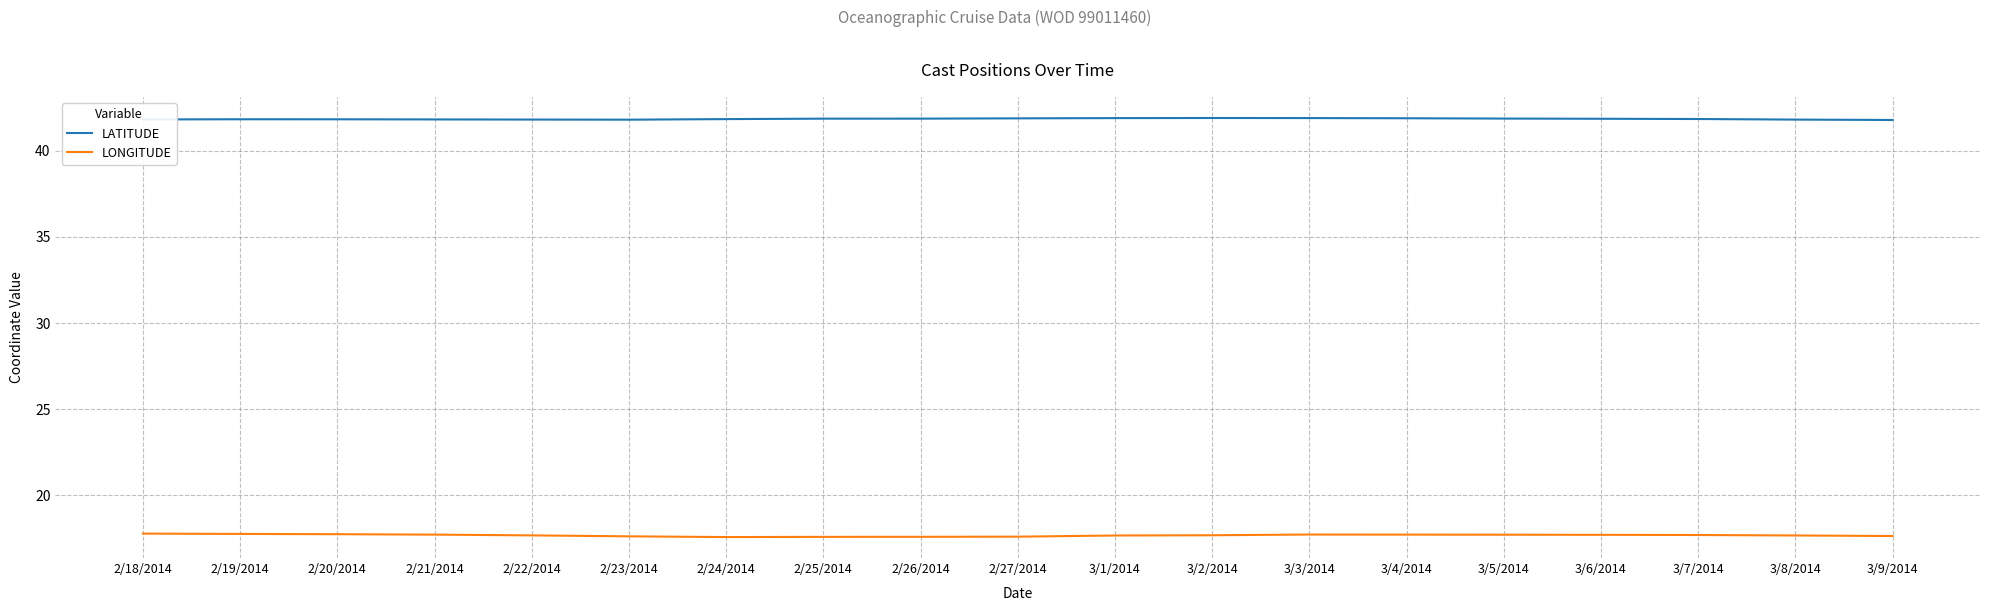

What position from the left is 3/2/2014?

12